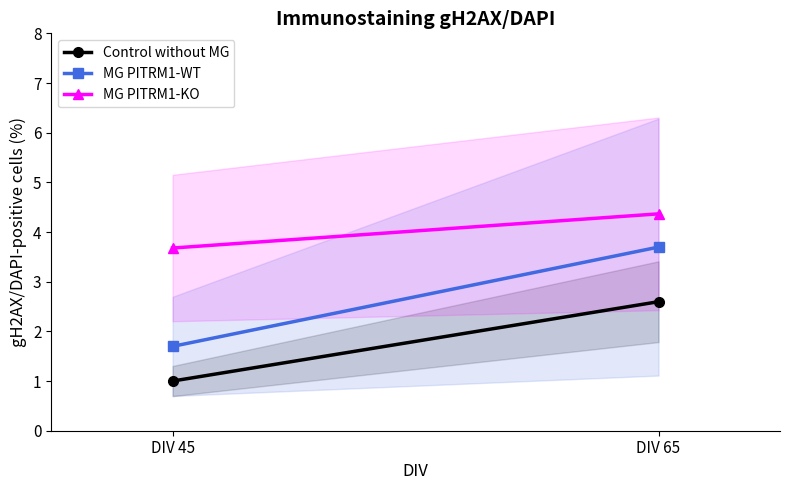

Is it true that Control without MG equals 4.3 at DIV 65?

False